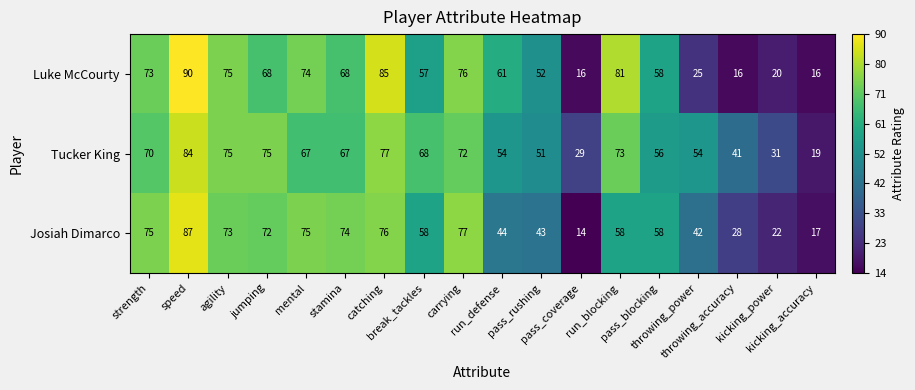

Rank the series by their average value, from lowest to highest.

Josiah Dimarco, Luke McCourty, Tucker King